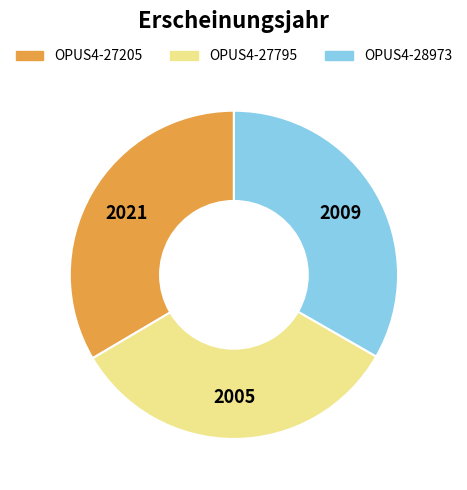

Is it true that OPUS4-27205 is 25% of the pie?

False